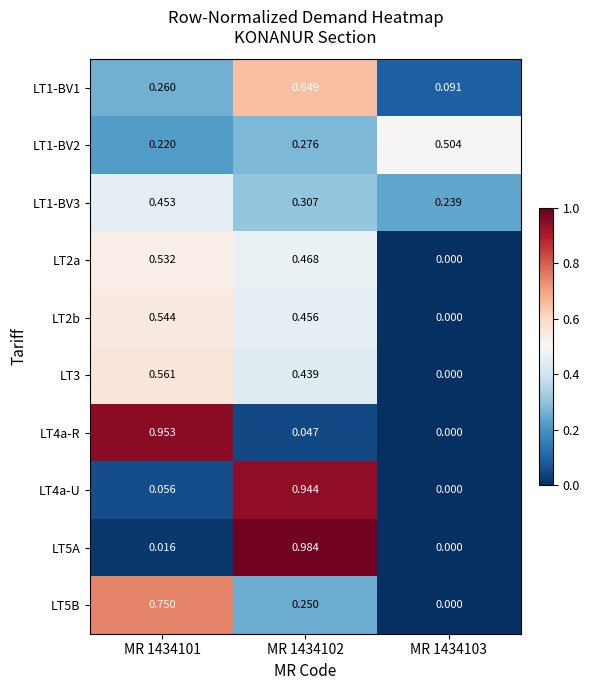

Is the value of LT3 at MR 1434102 greater than the value of LT4a-R at MR 1434103?

Yes